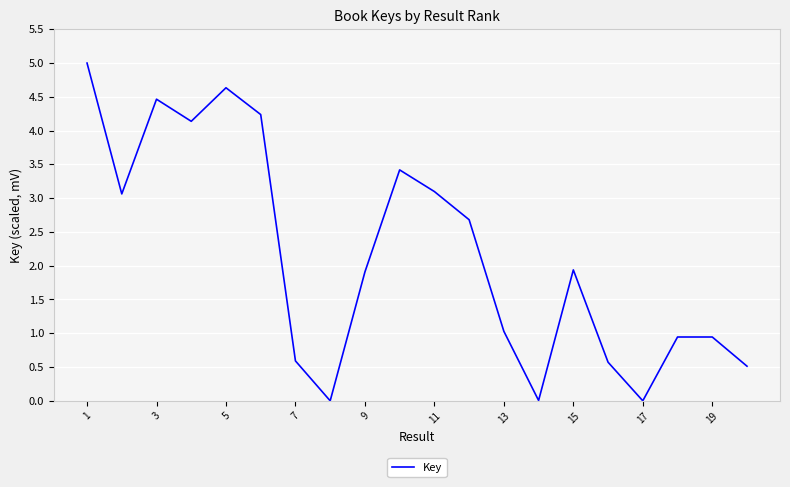

Does the chart have visible grid lines?

Yes